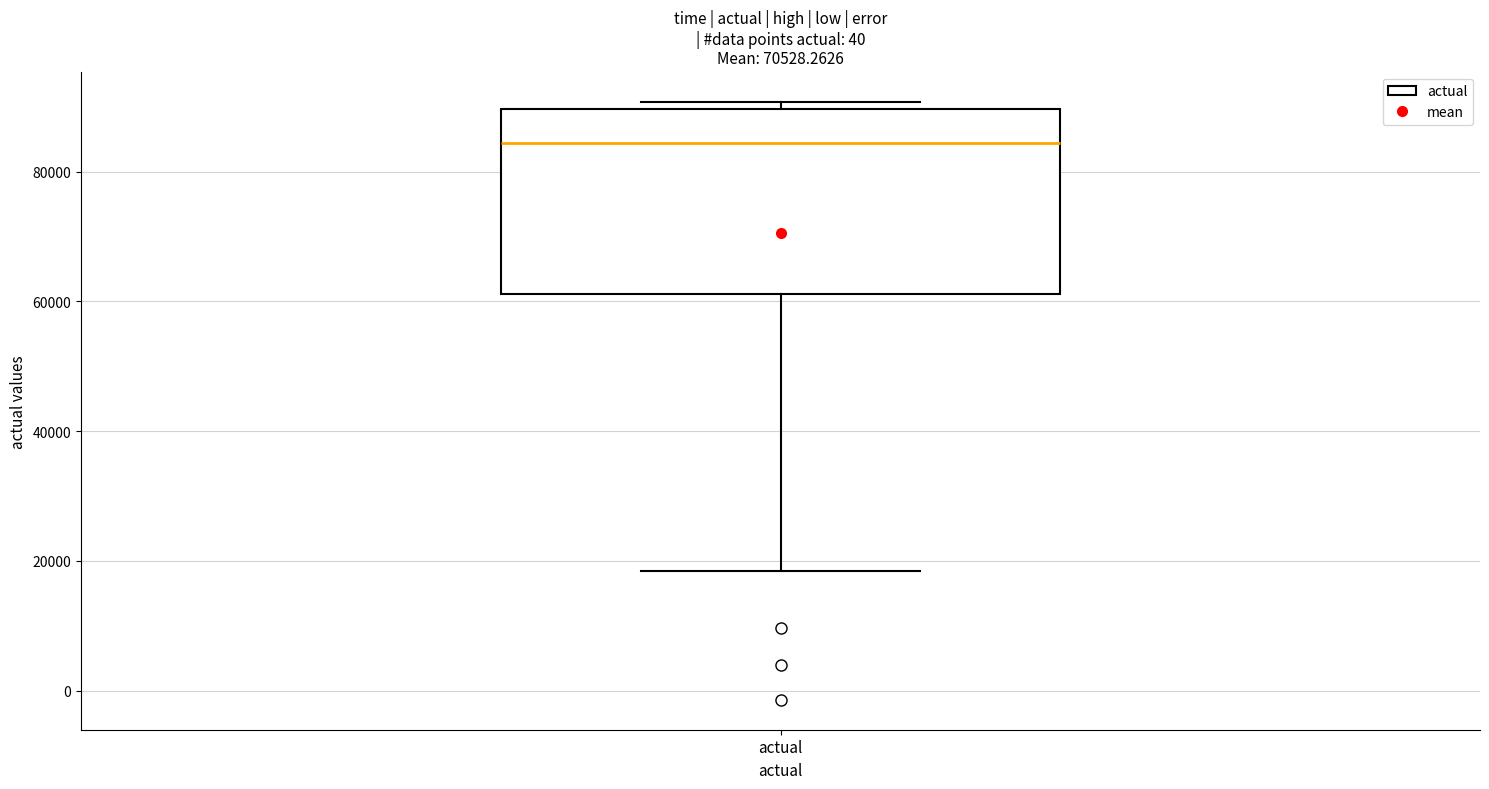

Where is the lower edge of the box for actual on the y-axis? The values are not printed on the chart, so give them approximately, as read against the axis.

62000